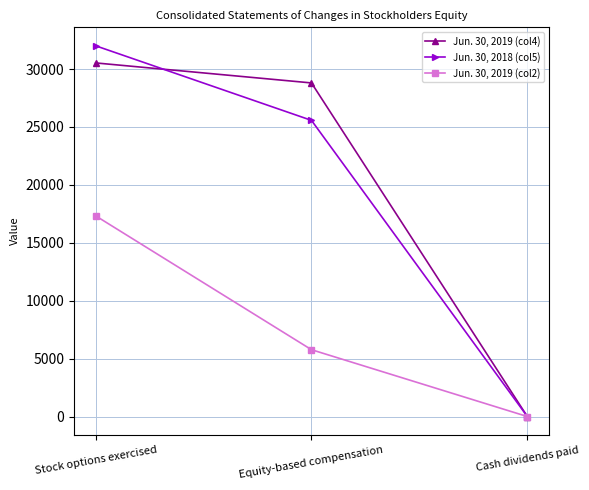

How many lines are shown in the chart?

3